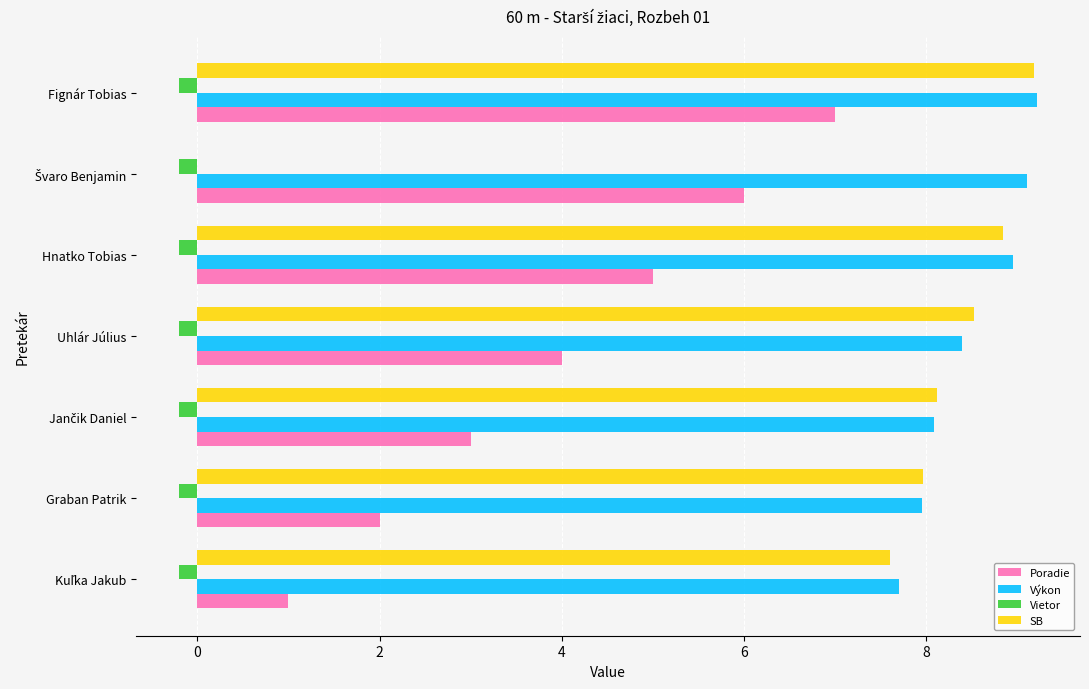

At which category is the sum across all series the highest?

Fignár Tobias